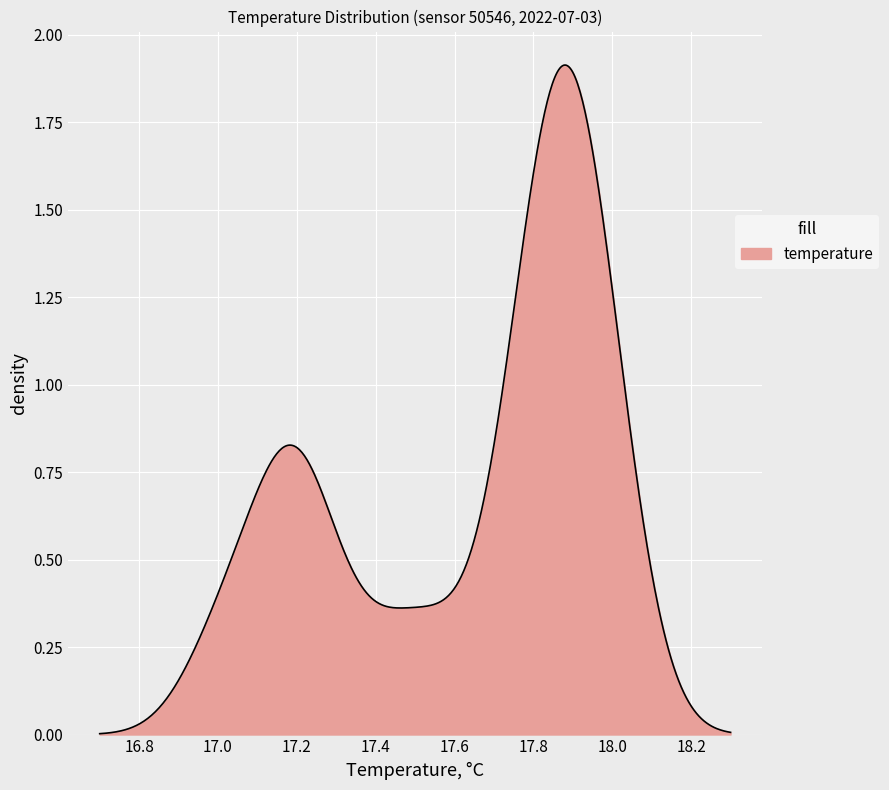

Is this an area chart (filled region under the line)?

Yes